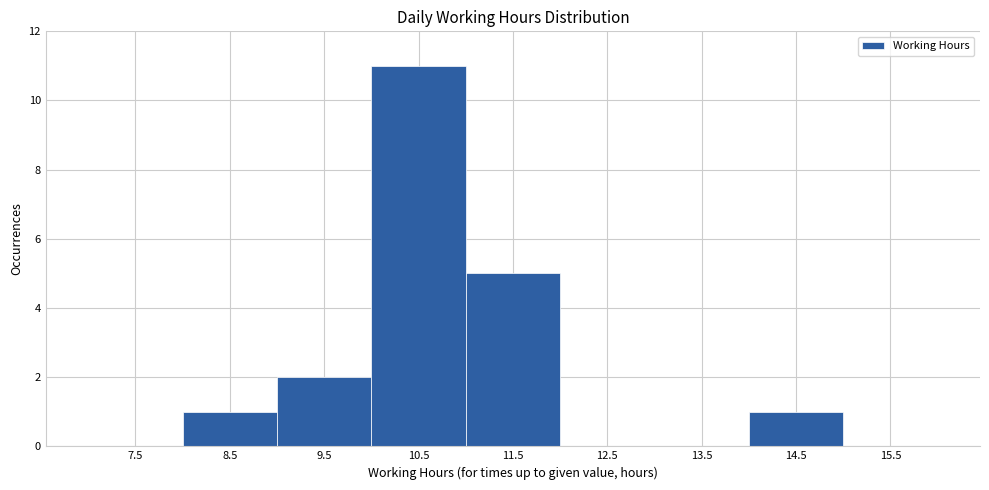

Reading left to right, list every bar in this chart as the range it spans on the x-axis followed by its height. The values are not printed on the chart, so give them approximately, as read against the axis.

7 to 8: 0
8 to 9: 1
9 to 10: 2
10 to 11: 11
11 to 12: 5
12 to 13: 0
13 to 14: 0
14 to 15: 1
15 to 16: 0